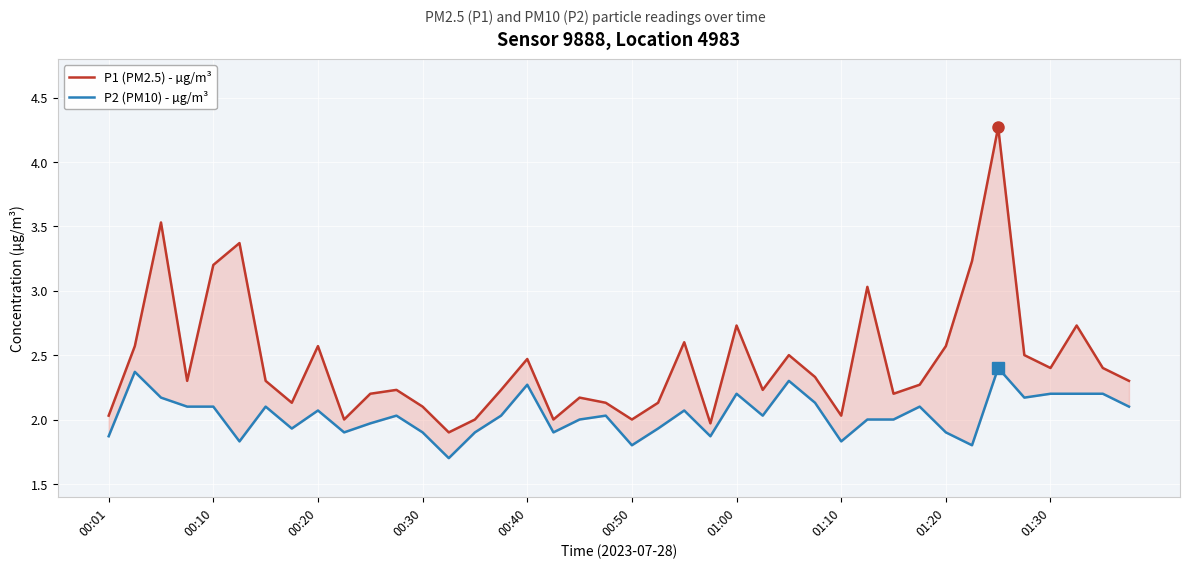

What is the approximate value of P2 (PM10) - µg/m³ at 26?

2.3